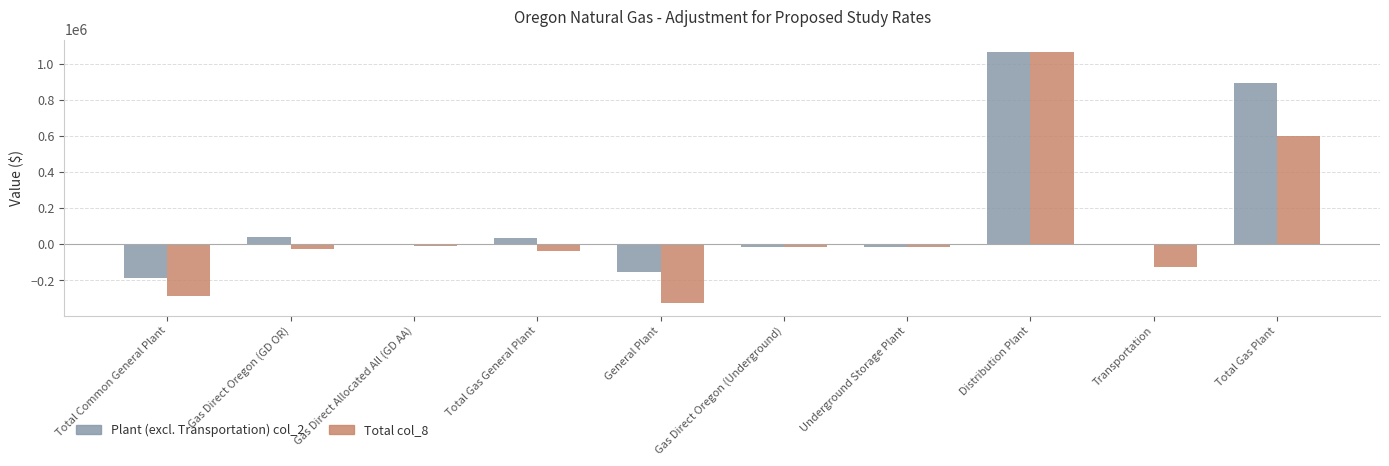

What is the maximum value for Total col_8?

1063154.2